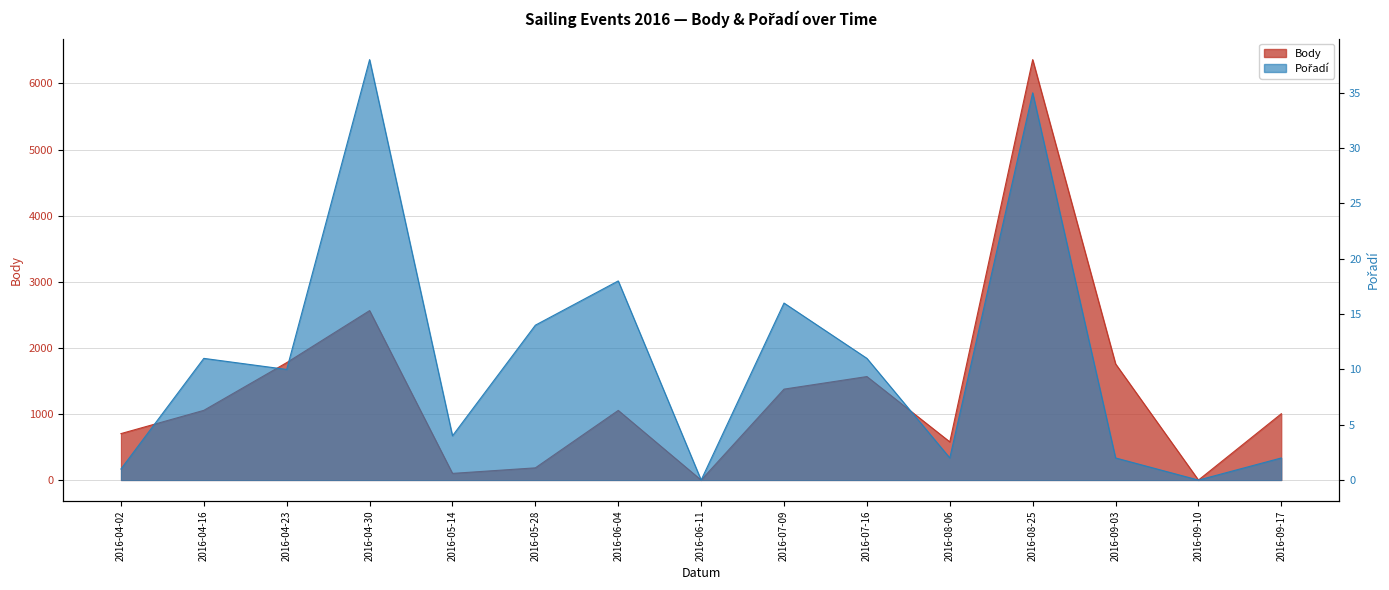

What is the label of the 4th point from the left?

2016-04-30